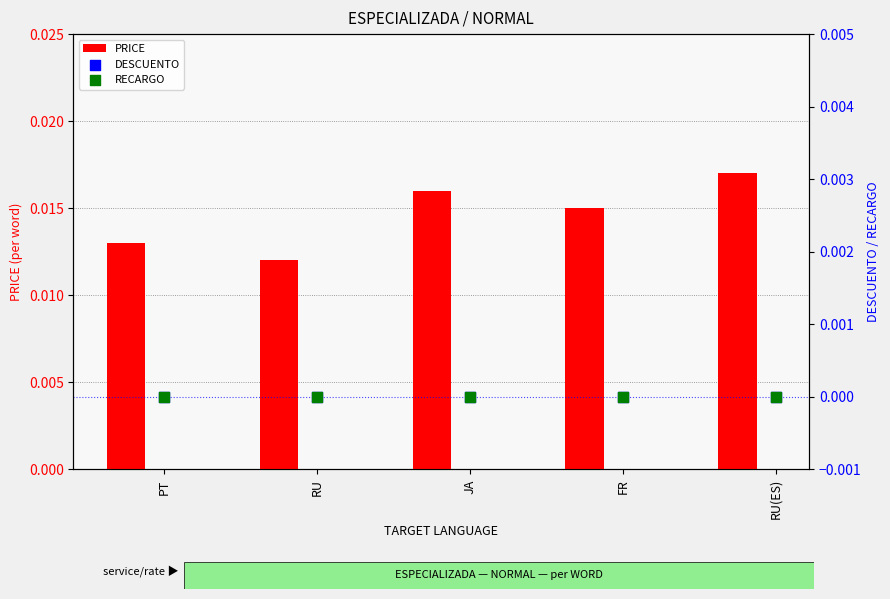

Which series has the widest spread of Y values?

PRICE